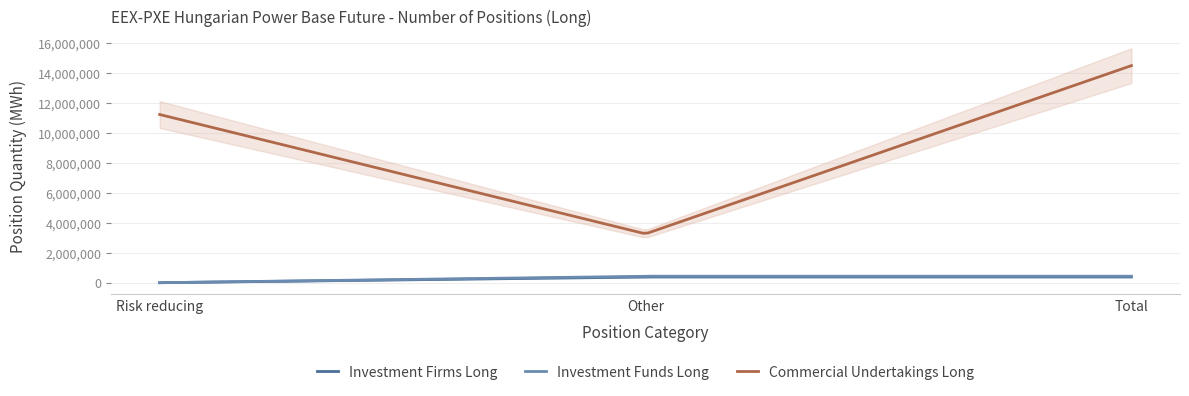

How many positive values does the Investment Funds Long series have?

2